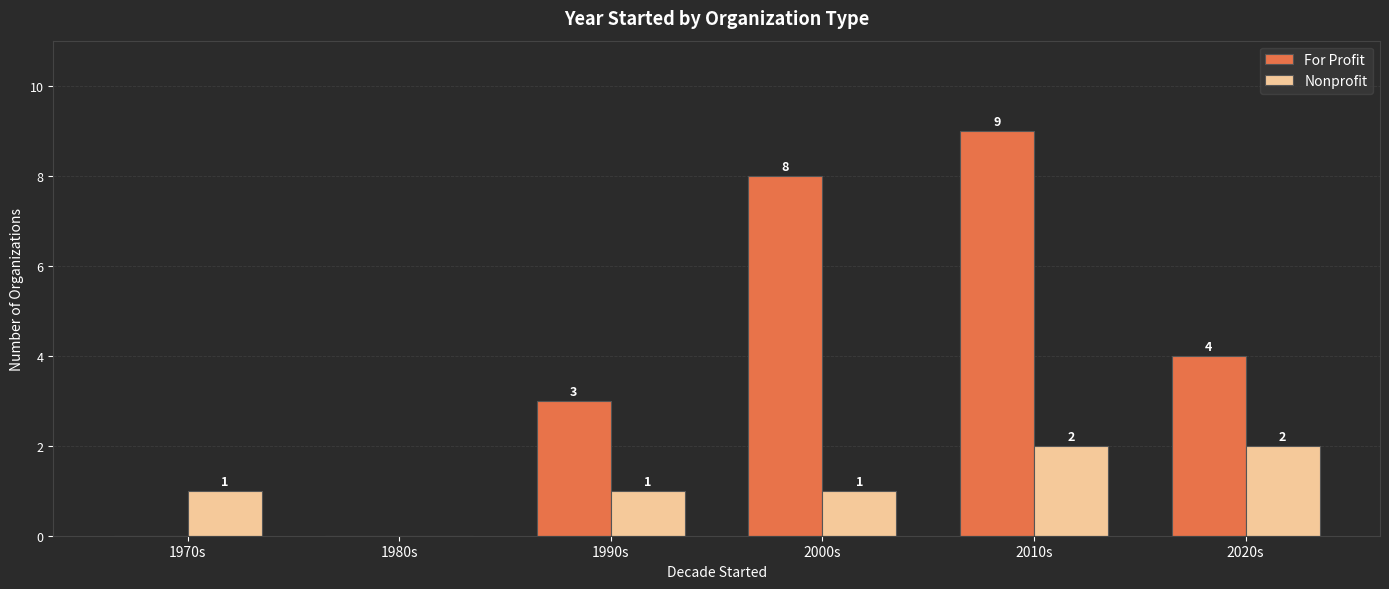

The For Profit series shows 0 at 1980s. True or false?

True